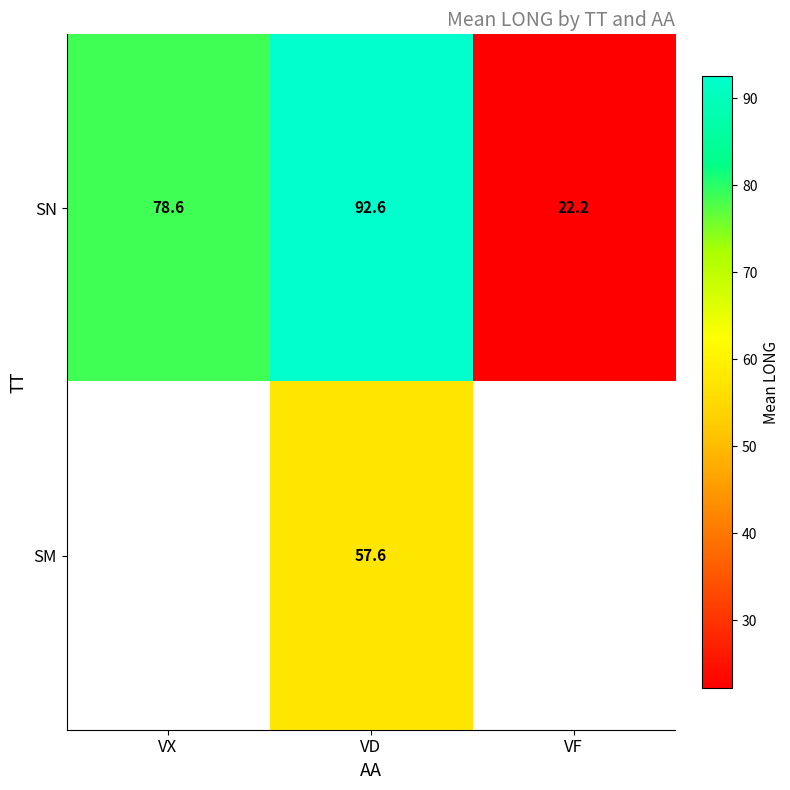

Rank the series at VD from highest to lowest value.

SN, SM